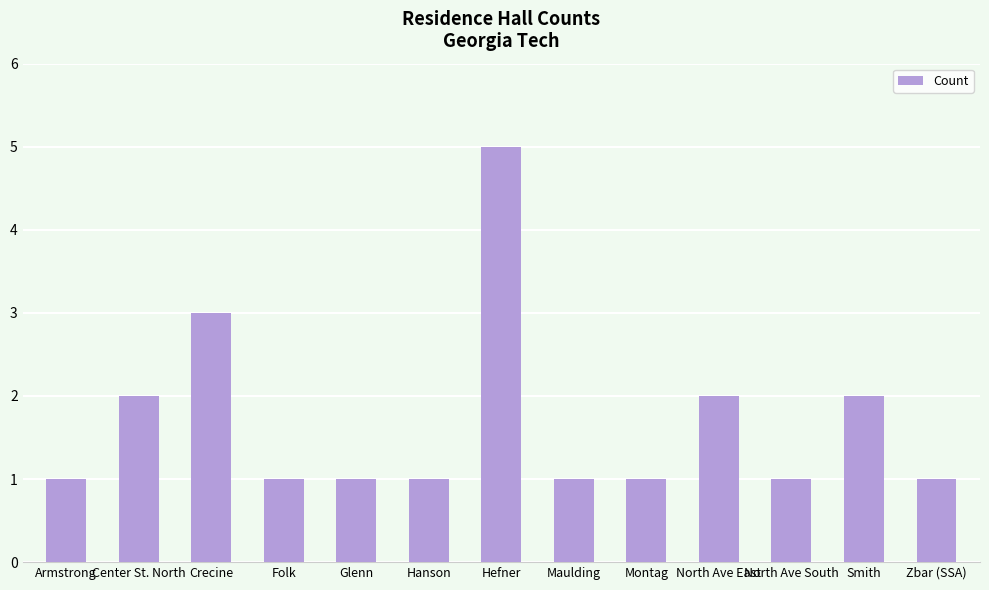

What position from the right is Hefner?

7